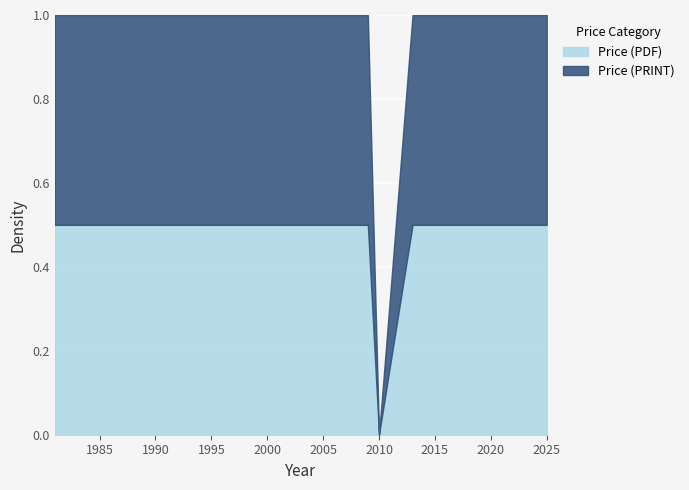

How many categories are shown in the chart?

26